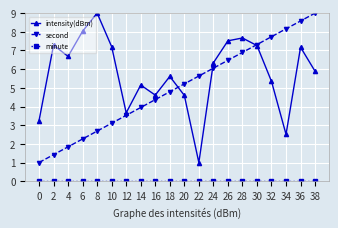

Which series changed the most between 2 and 18?

second